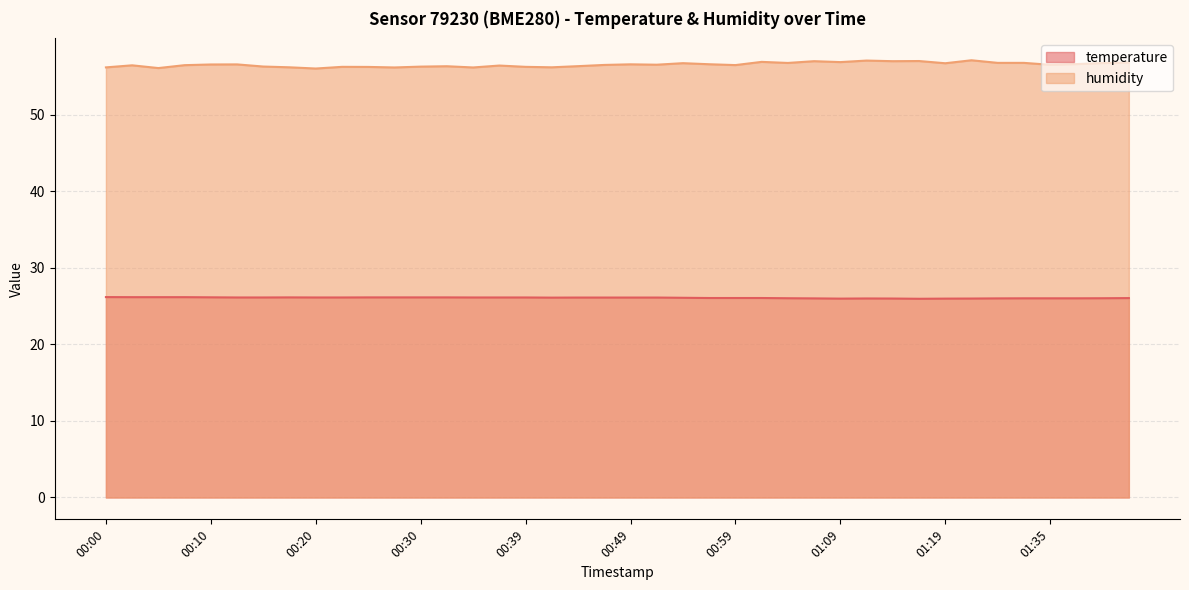

What is the minimum value shown in the chart?

26.0